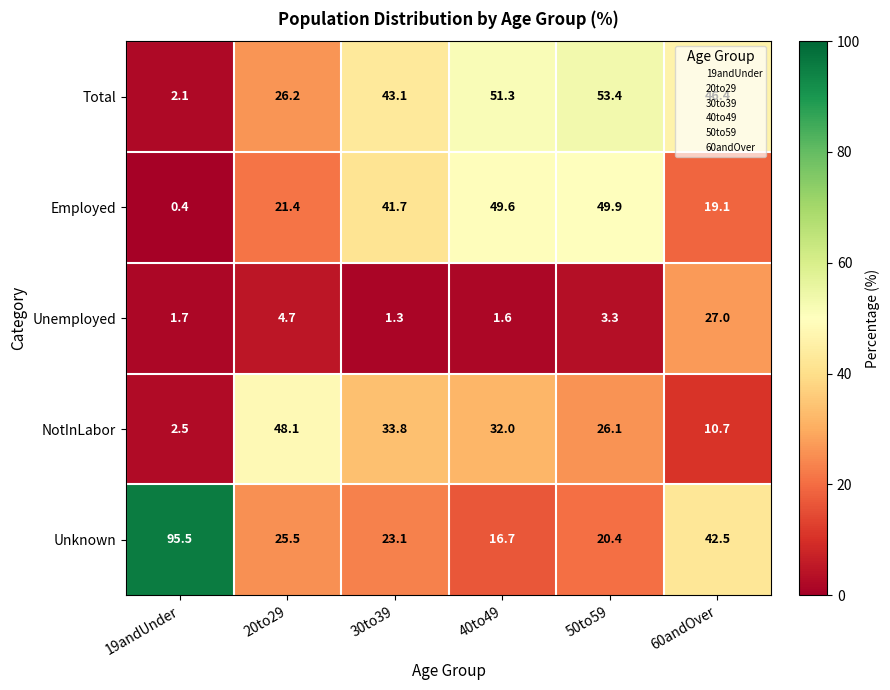

Is it true that Unemployed equals 1.8 at 20to29?

False